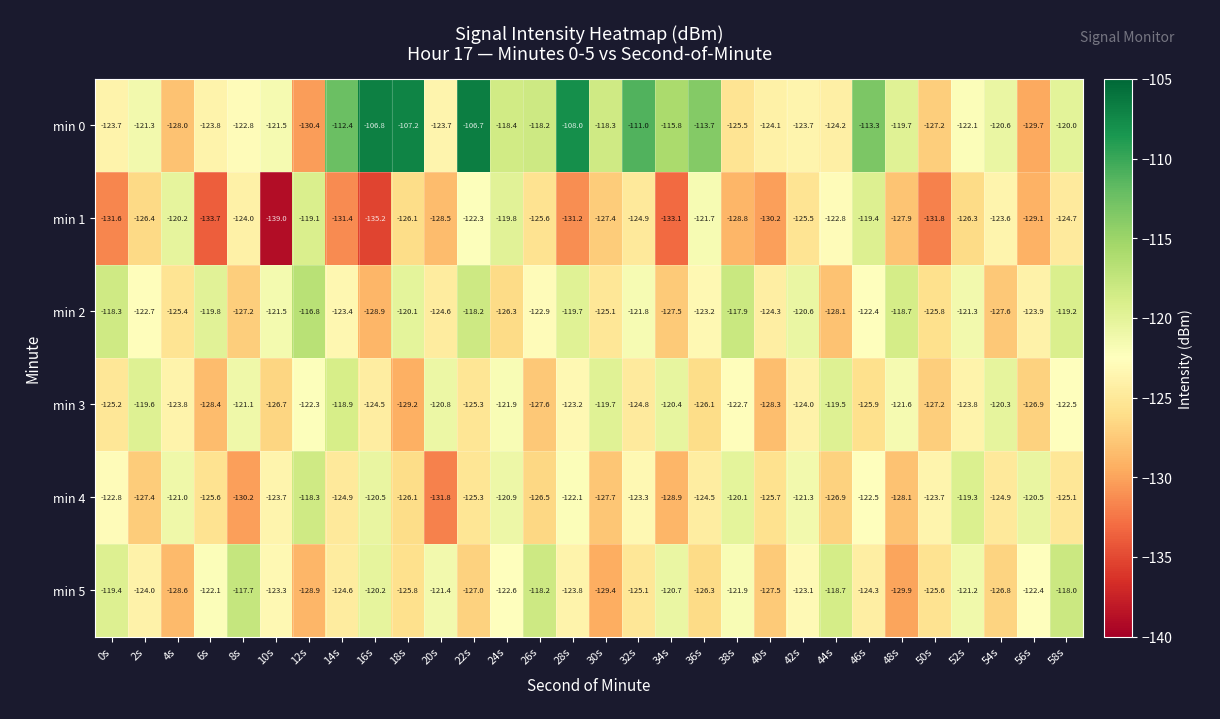

Rank the series by their maximum value, from lowest to highest.

min 1, min 3, min 4, min 5, min 2, min 0